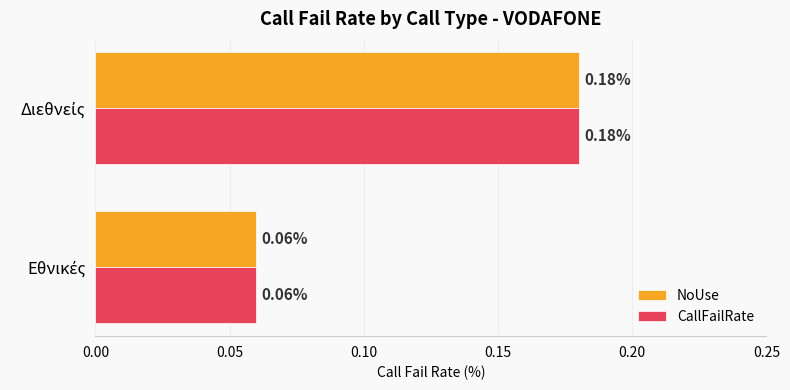

How many categories are shown in the chart?

2